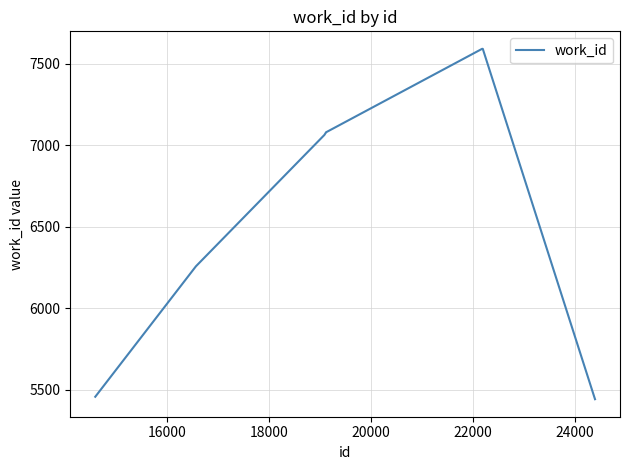

What is the difference between the maximum and minimum values?

2149